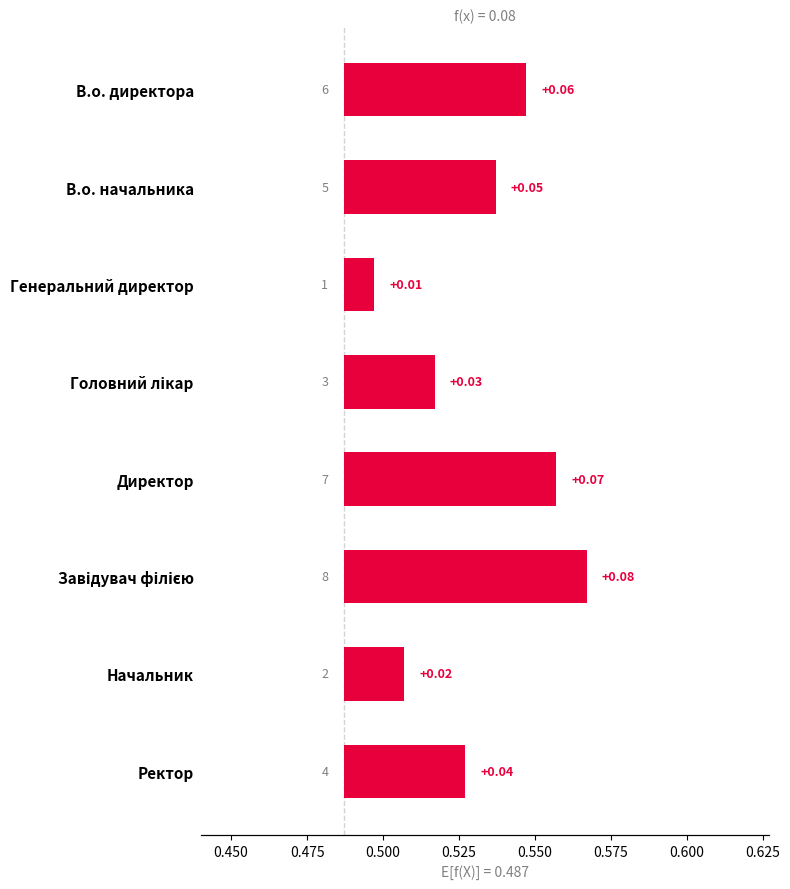

What is the sum of the values at Завідувач філією and Генеральний директор?

0.1